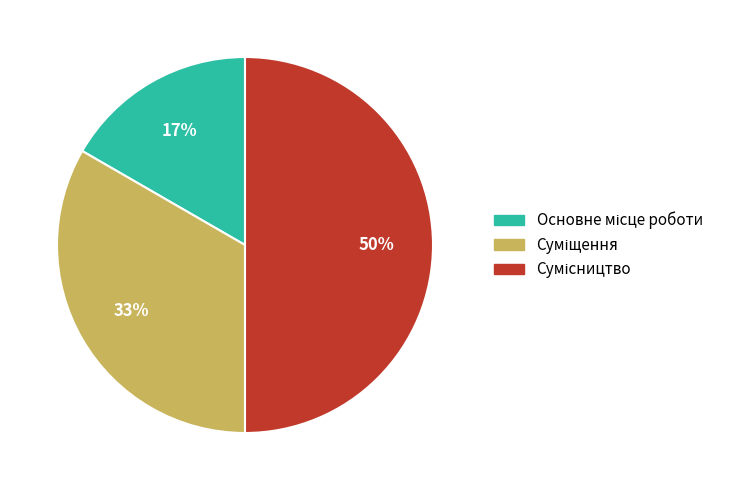

To the nearest percent, what is the average slice percentage?

33%